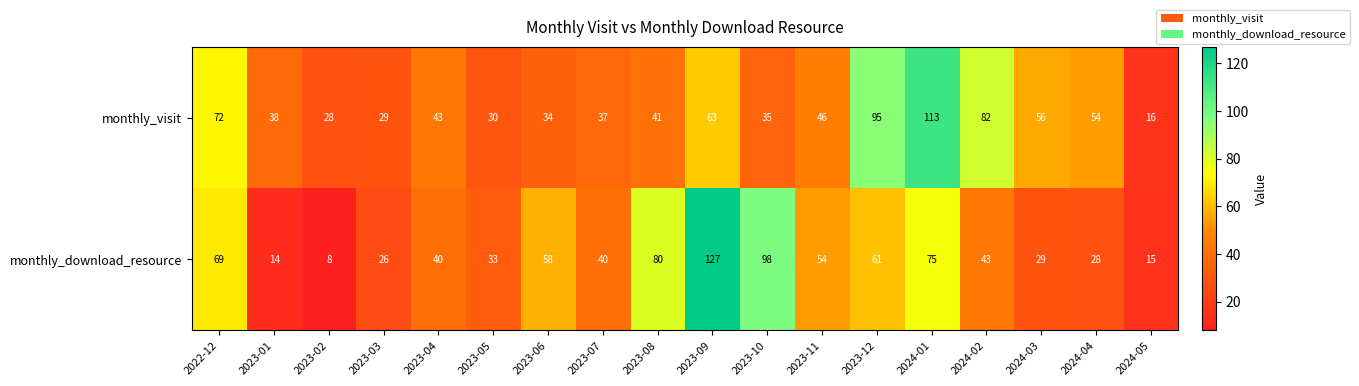

Between 2023-03 and 2023-09, which series saw the biggest shift?

monthly_download_resource